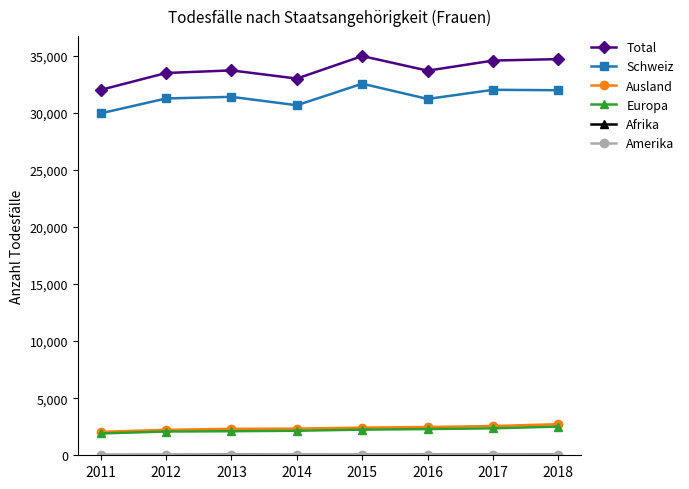

Is this an area chart (filled region under the line)?

No